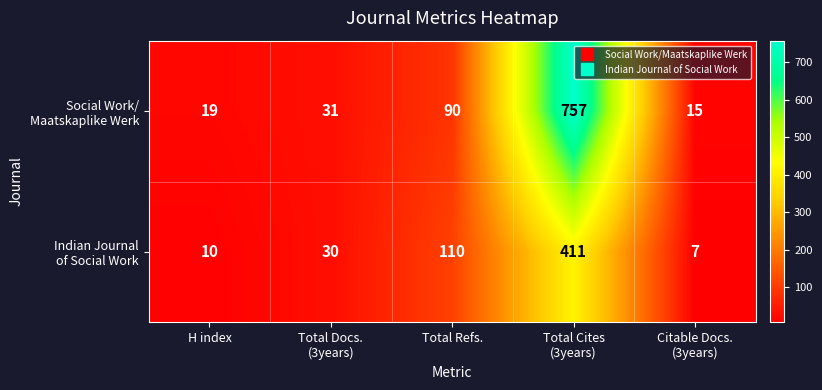

What is the smallest value displayed?

7